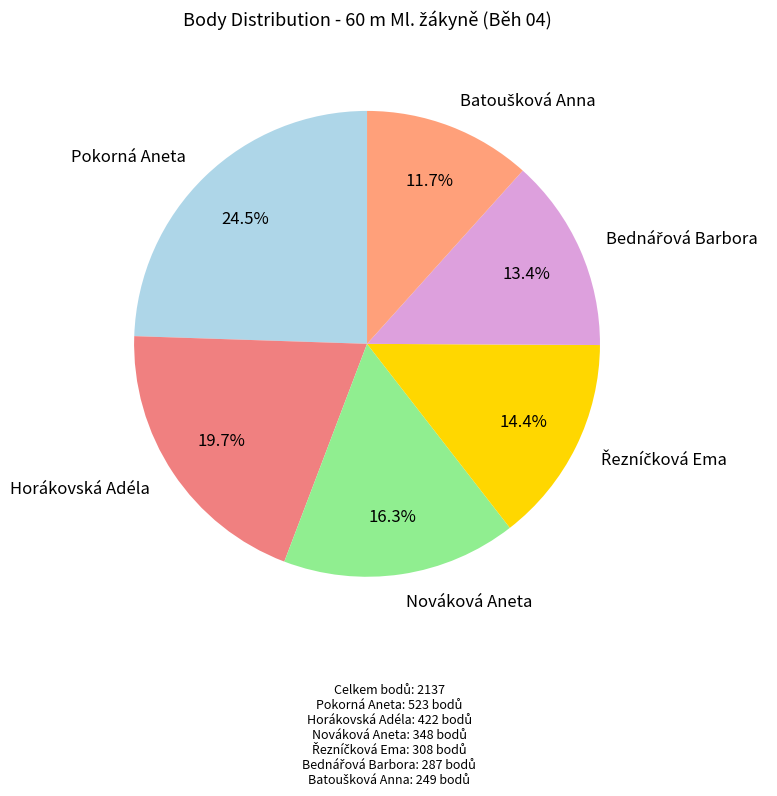

How many slices are in this pie chart?

6